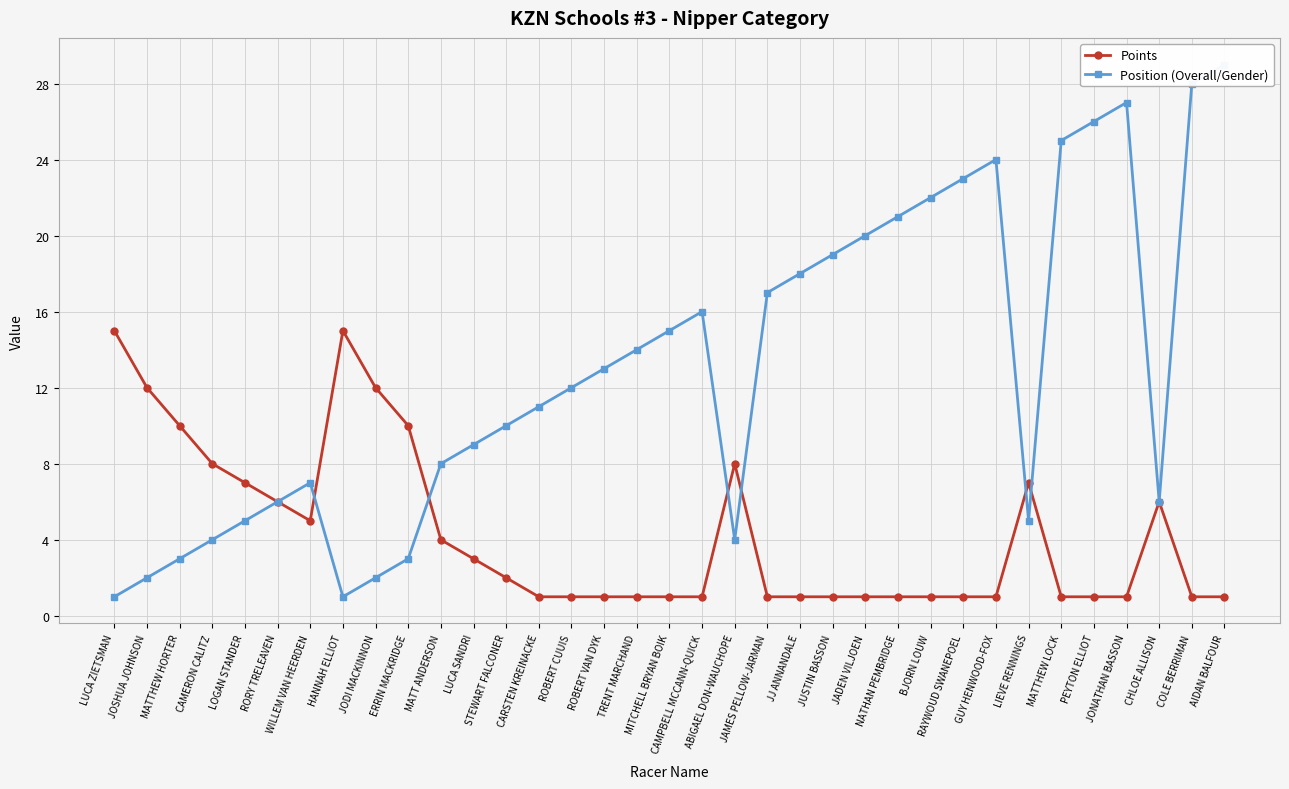

Count the number of data series in this chart.

2